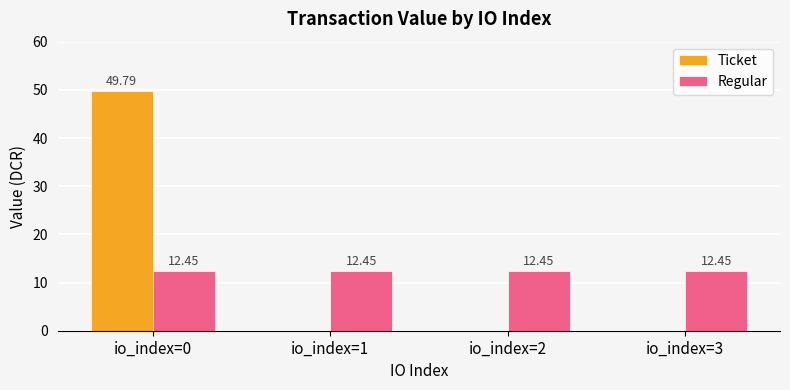

How many values in Ticket are above zero?

1